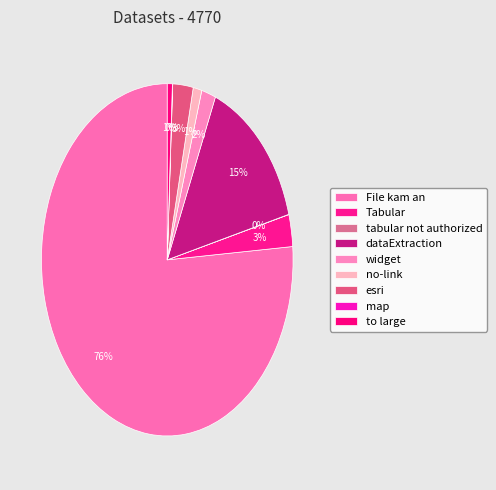

How much of the chart is everything except esri?

97.4%